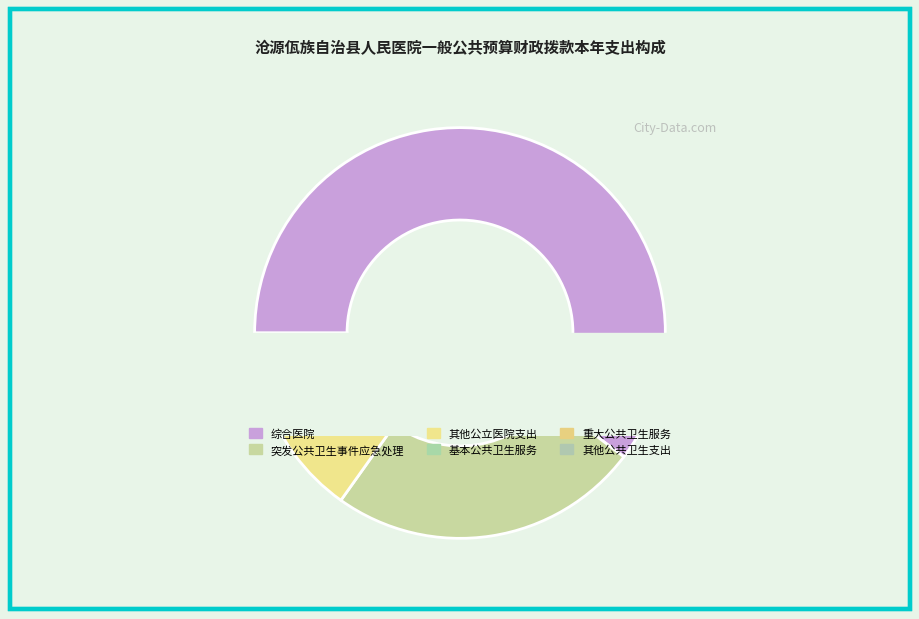

Is 综合医院 the majority of the pie?

Yes